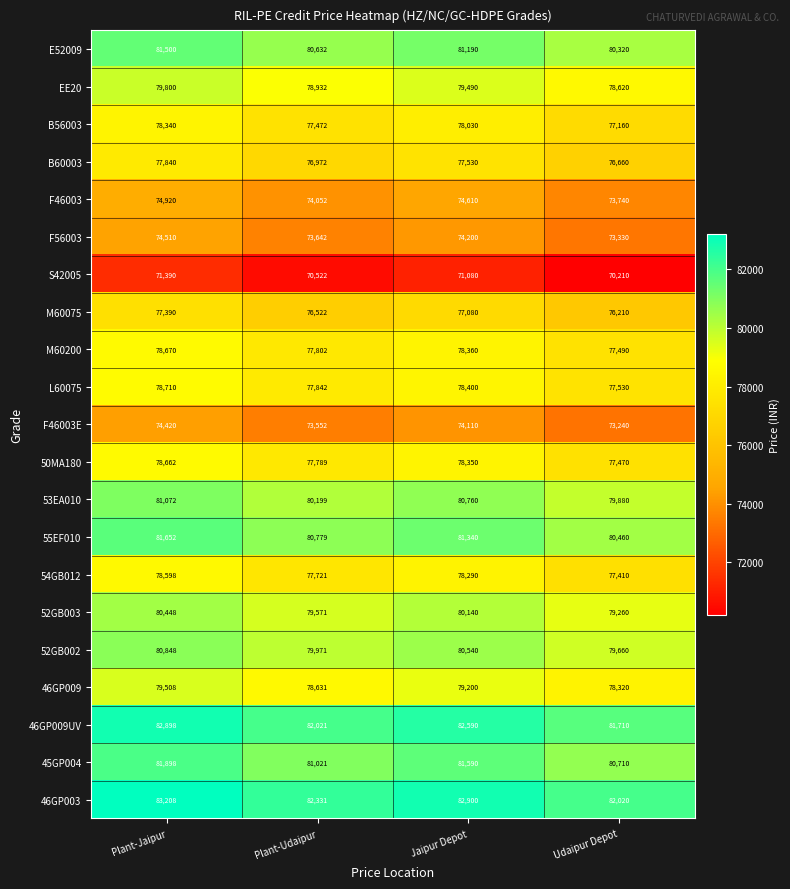

What is the sum of the L60075 values at Jaipur Depot and Udaipur Depot?

155930